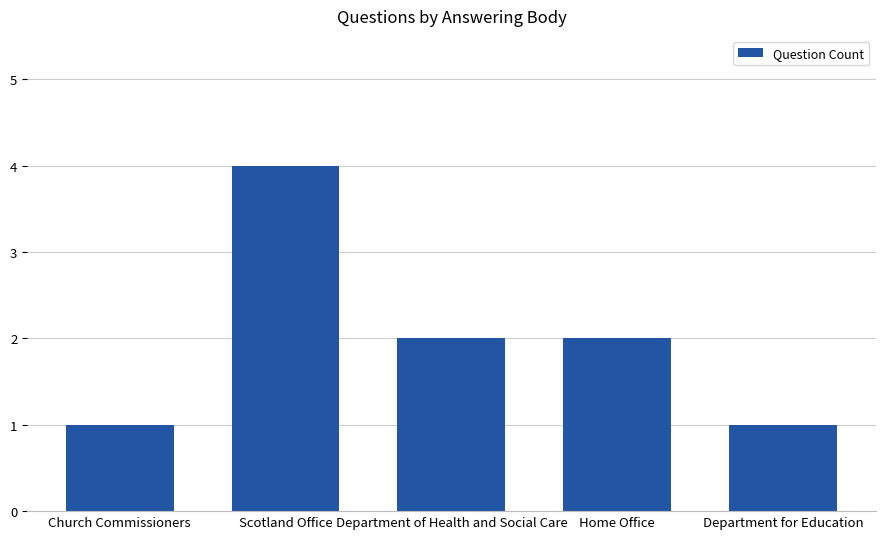

What is the difference between the maximum and minimum values?

3